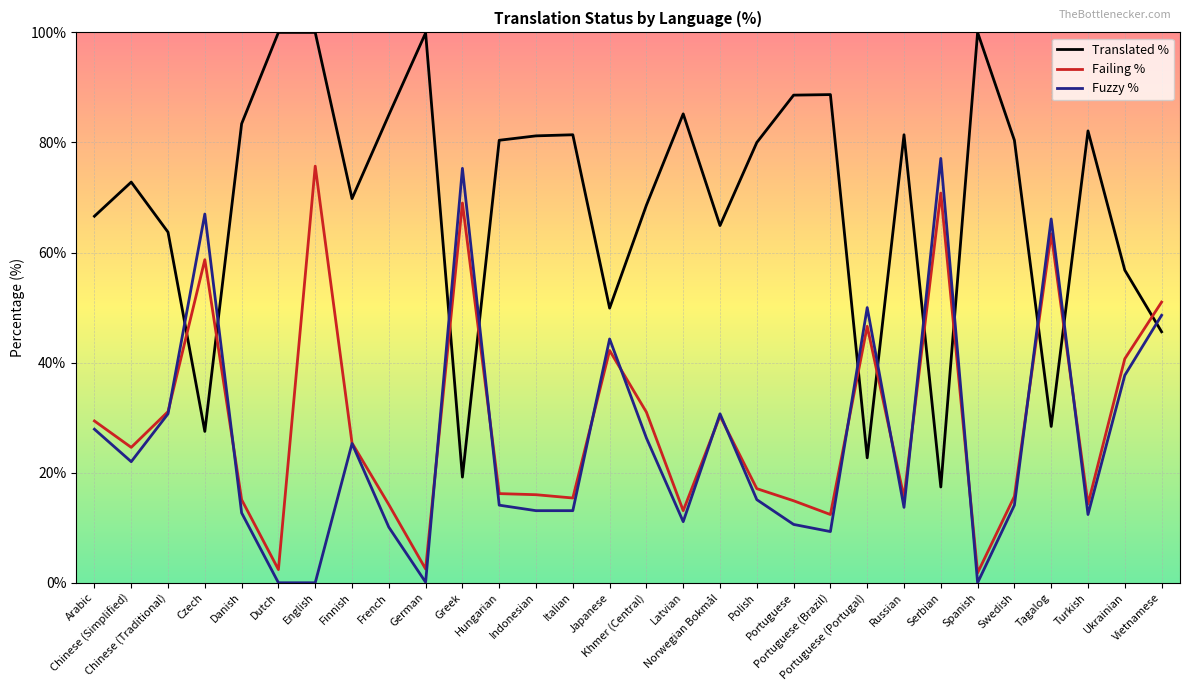

Which category has the highest value in the Failing % series?

English